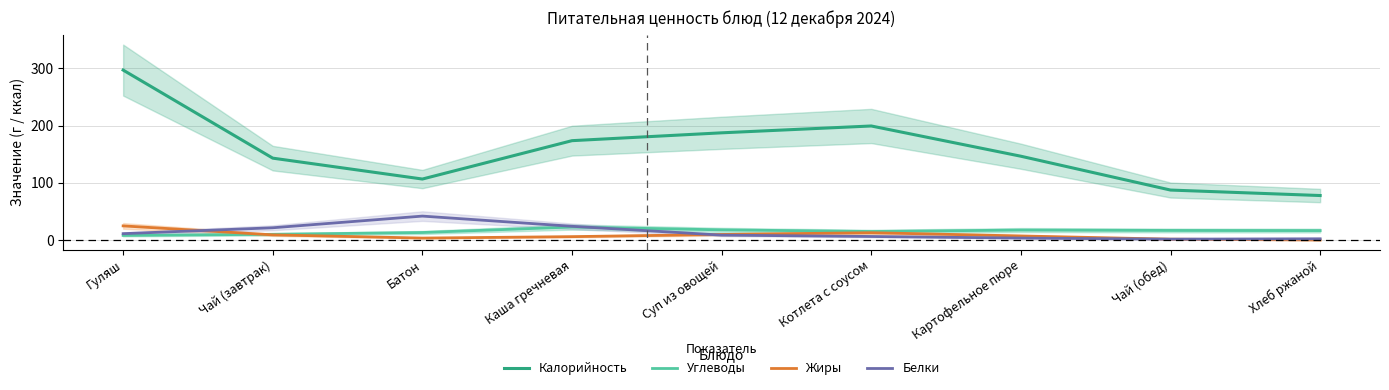

Where is the first local maximum for Калорийность?

Котлета с соусом